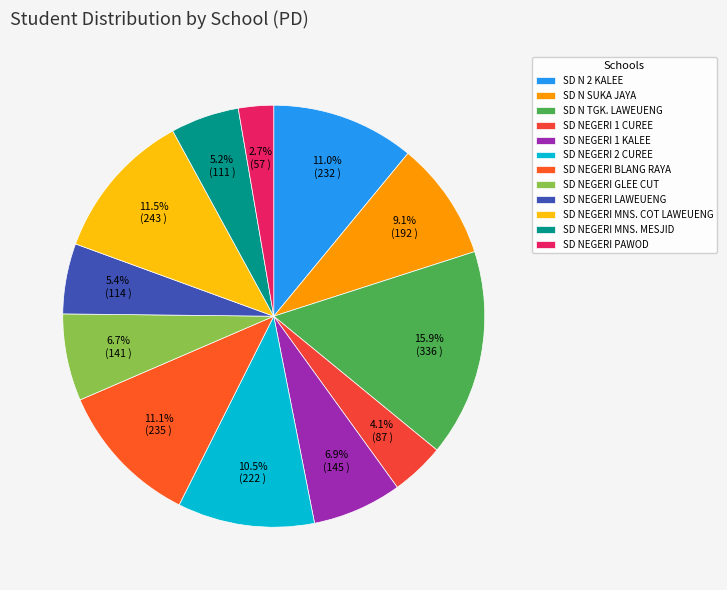

Is there any slice that represents more than half of the pie?

No